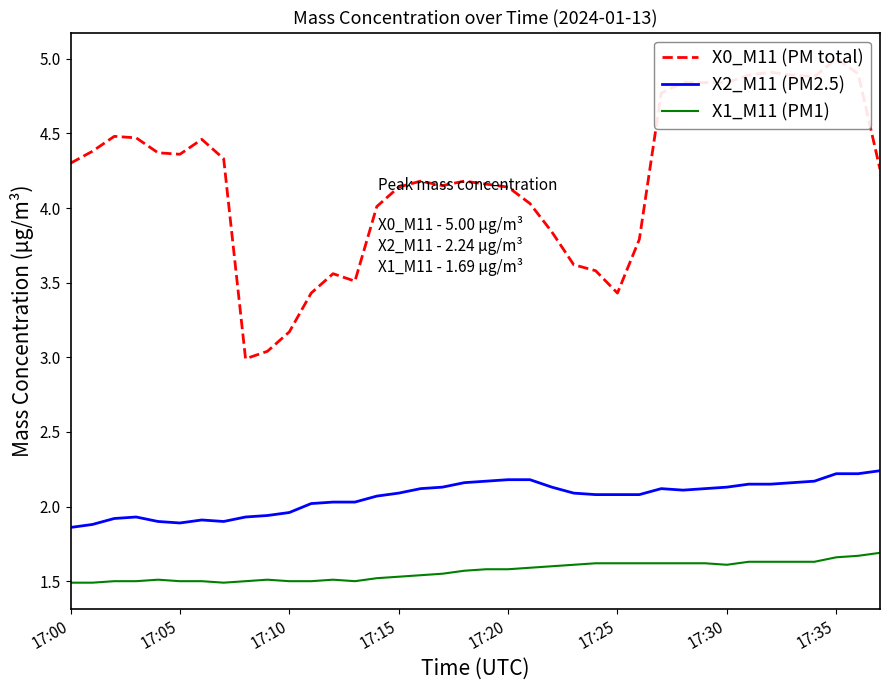

Reading left to right, what are all the values shown in this chart?

X0_M11 (PM total): 4.3	4.4	4.5	4.5	4.4	4.4	4.5	4.3	3.0	3.0	3.2	3.4	3.6	3.5	4.0	4.1	4.2	4.2	4.2	4.2	4.1	4.0	3.8	3.6	3.6	3.4	3.8	4.8	4.8	4.8	4.8	4.9	4.9	4.9	4.9	5.0	4.9	4.3
X2_M11 (PM2.5): 1.9	1.9	1.9	1.9	1.9	1.9	1.9	1.9	1.9	1.9	2.0	2.0	2.0	2.0	2.1	2.1	2.1	2.1	2.2	2.2	2.2	2.2	2.1	2.1	2.1	2.1	2.1	2.1	2.1	2.1	2.1	2.1	2.1	2.2	2.2	2.2	2.2	2.2
X1_M11 (PM1): 1.5	1.5	1.5	1.5	1.5	1.5	1.5	1.5	1.5	1.5	1.5	1.5	1.5	1.5	1.5	1.5	1.5	1.6	1.6	1.6	1.6	1.6	1.6	1.6	1.6	1.6	1.6	1.6	1.6	1.6	1.6	1.6	1.6	1.6	1.6	1.7	1.7	1.7